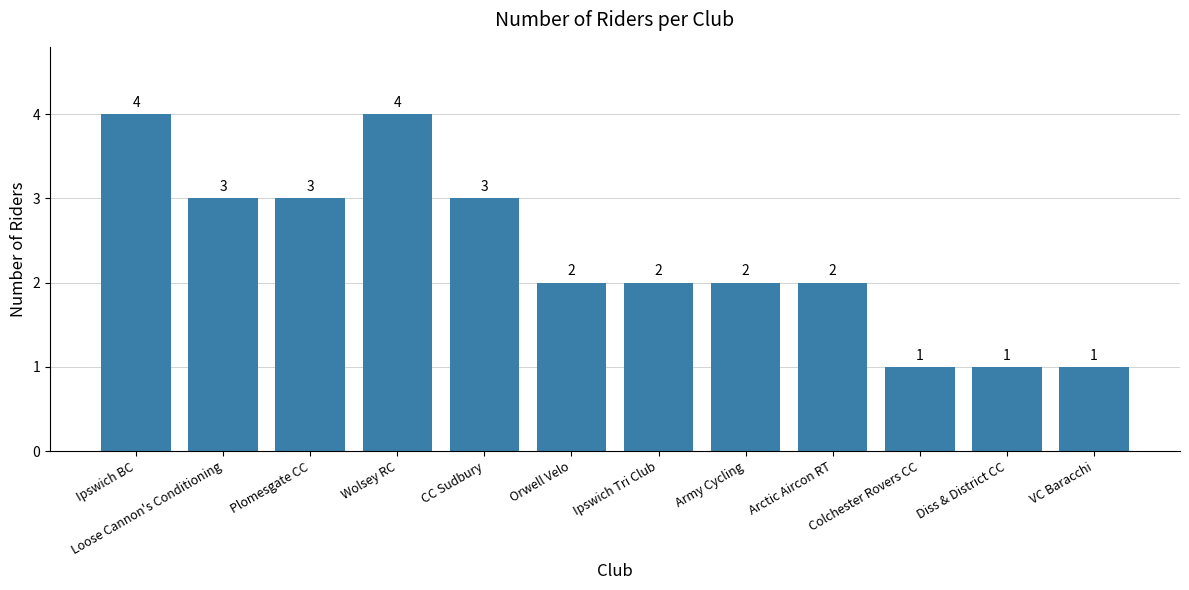

What is the label of the 8th bar from the right?

CC Sudbury